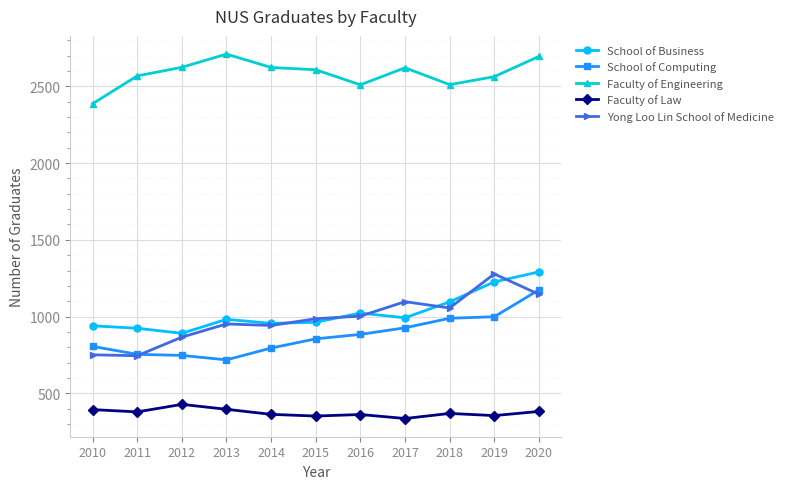

What is the value of the School of Computing point at the 9th from the left?

989